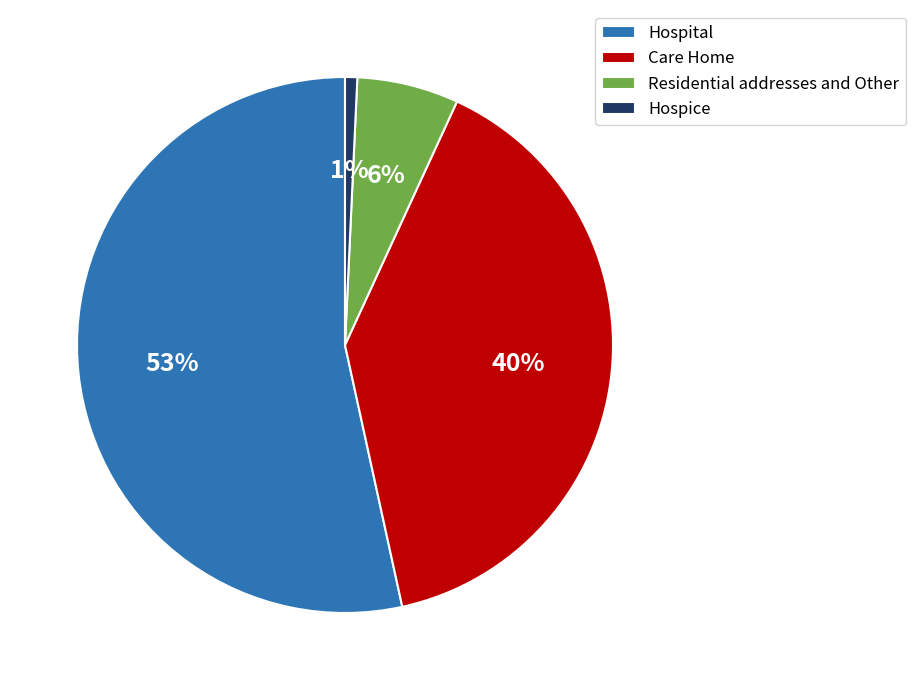

Which slice is the smallest?

Hospice